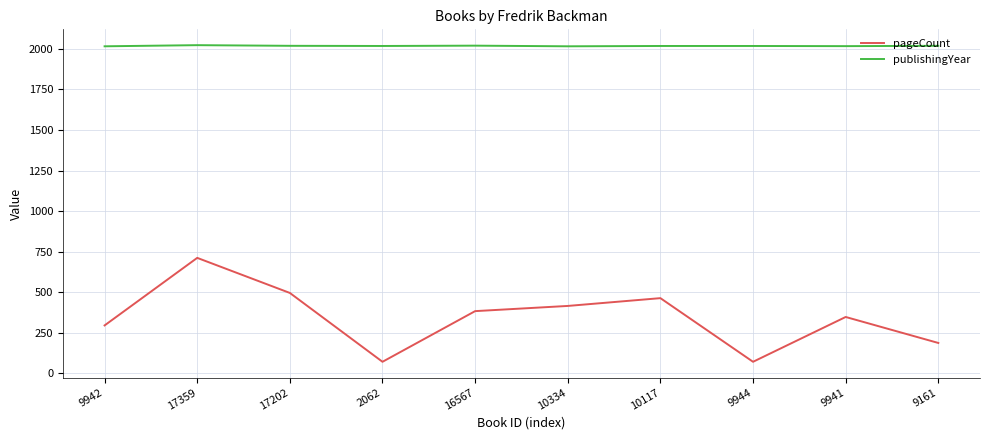

What are all the series names shown in the legend?

pageCount, publishingYear